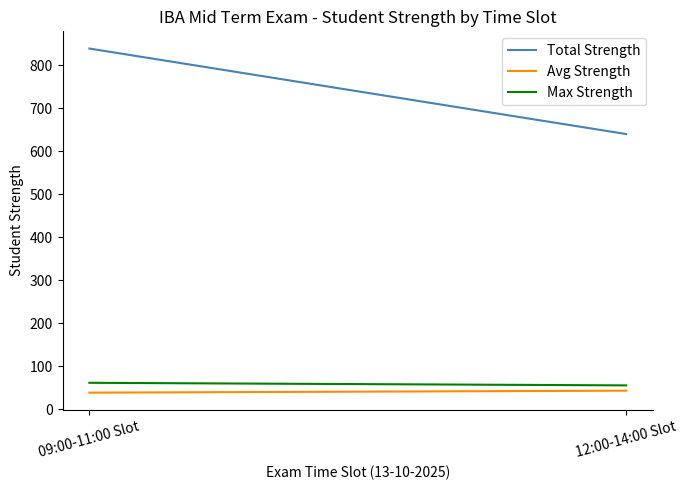

List the series in order of their peak value, highest first.

Total Strength, Max Strength, Avg Strength